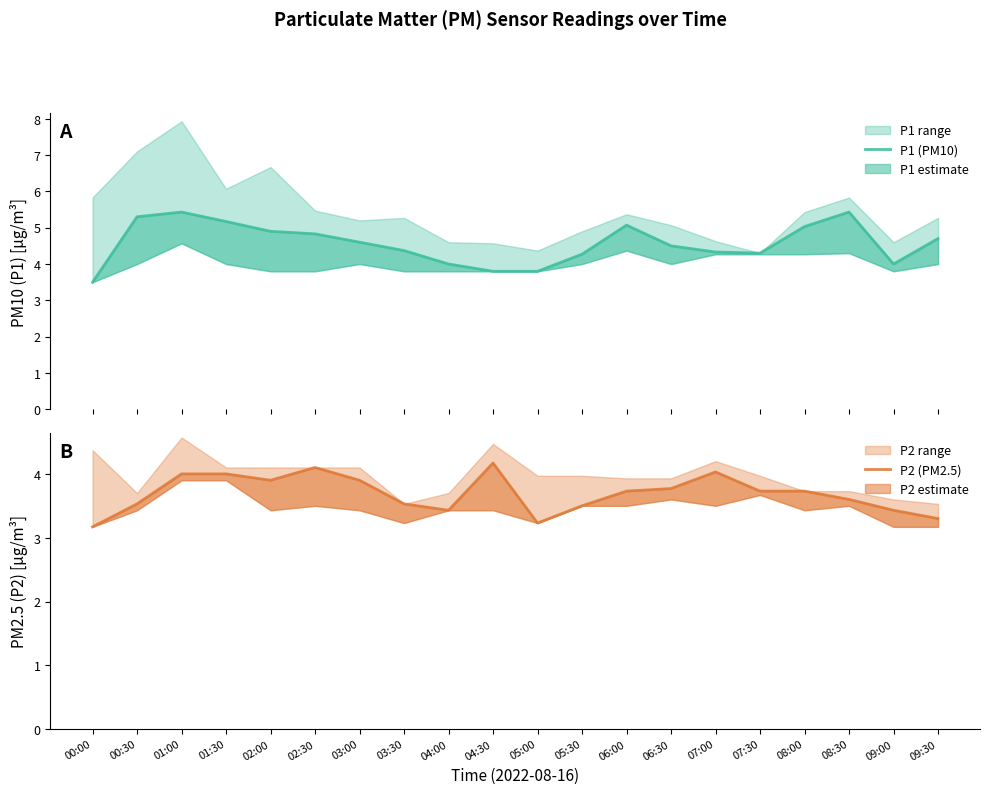

At how many categories does at least one series exceed 3?

20